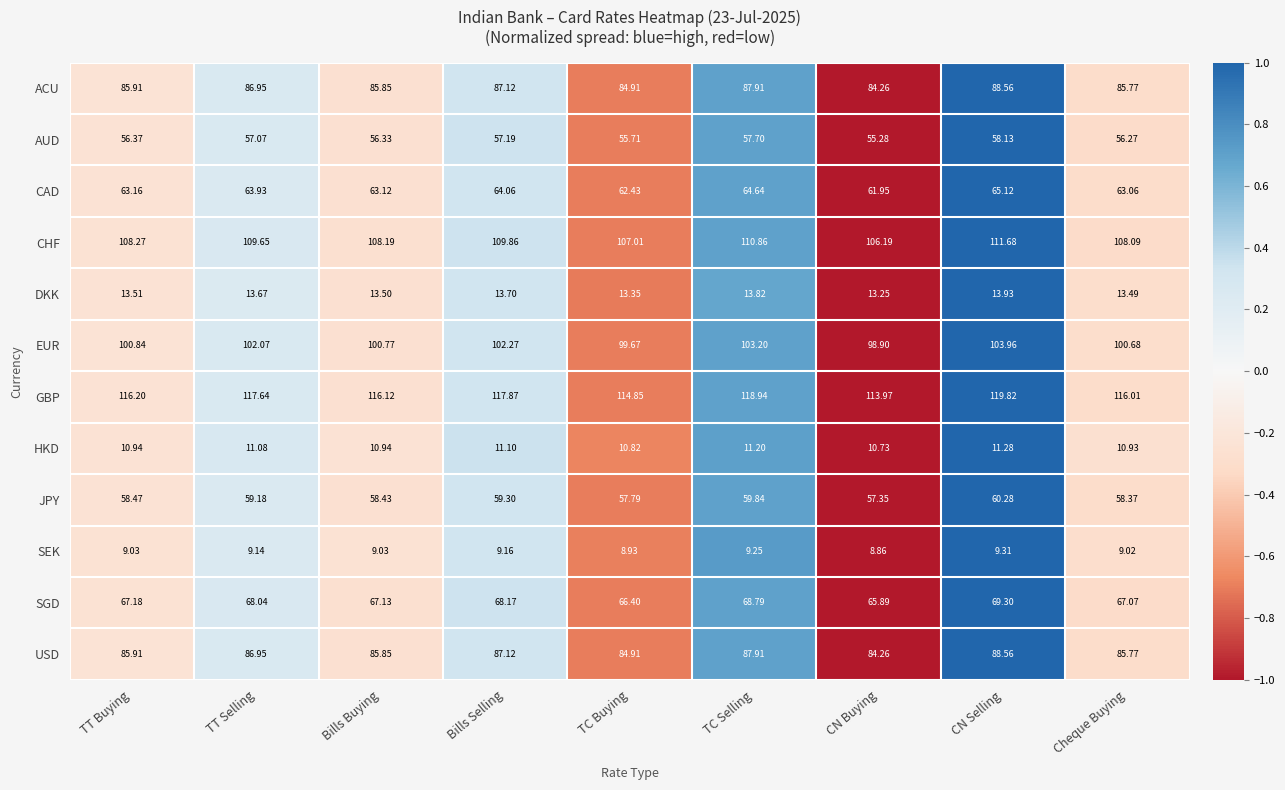

At which category does the chart reach its minimum across all series?

CN Buying